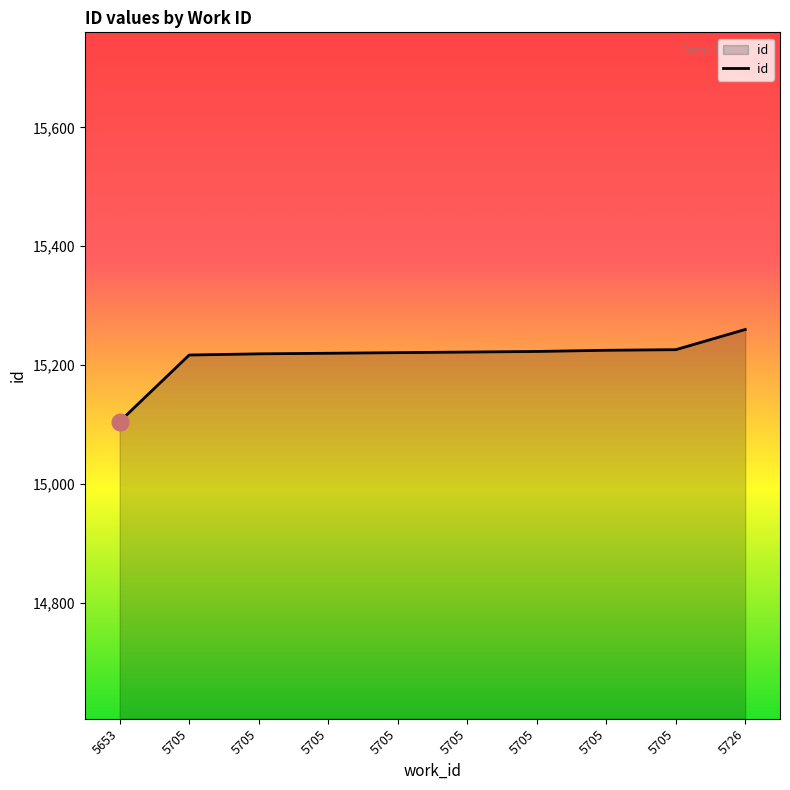

Does the chart have visible grid lines?

No